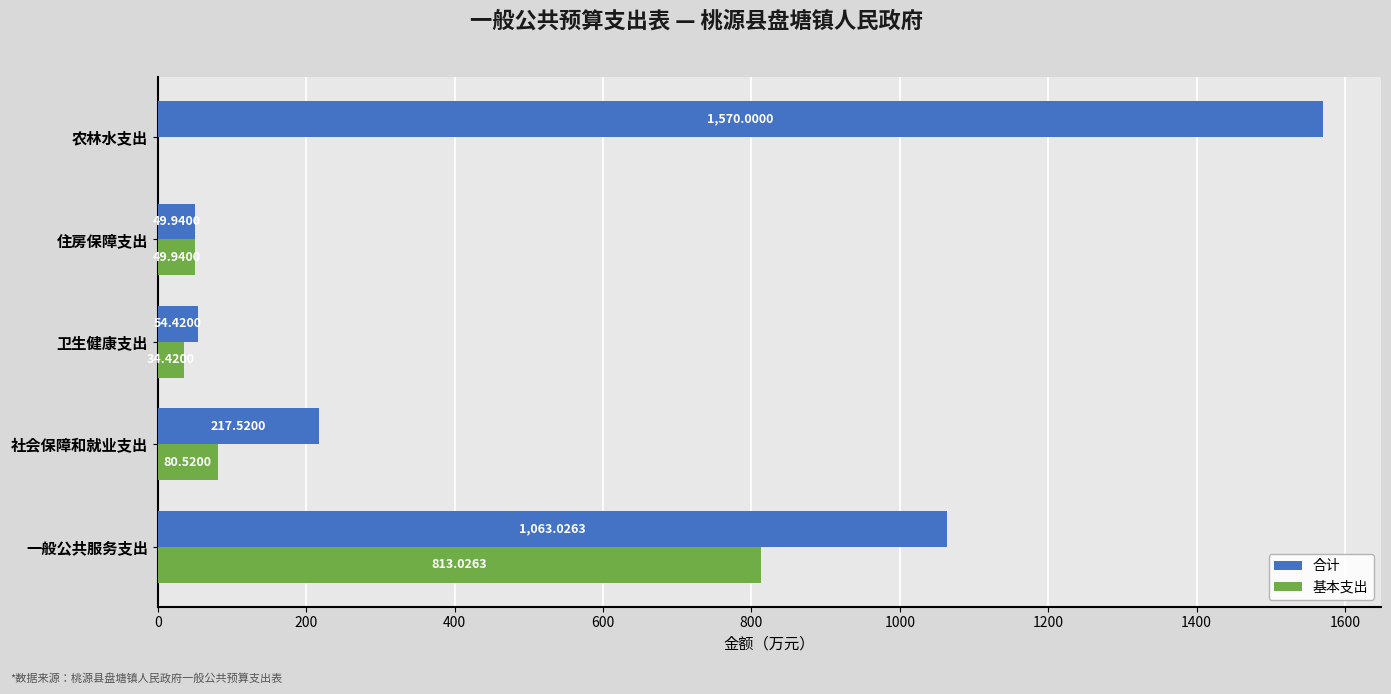

What is the sum of all 合计 values?

2954.9